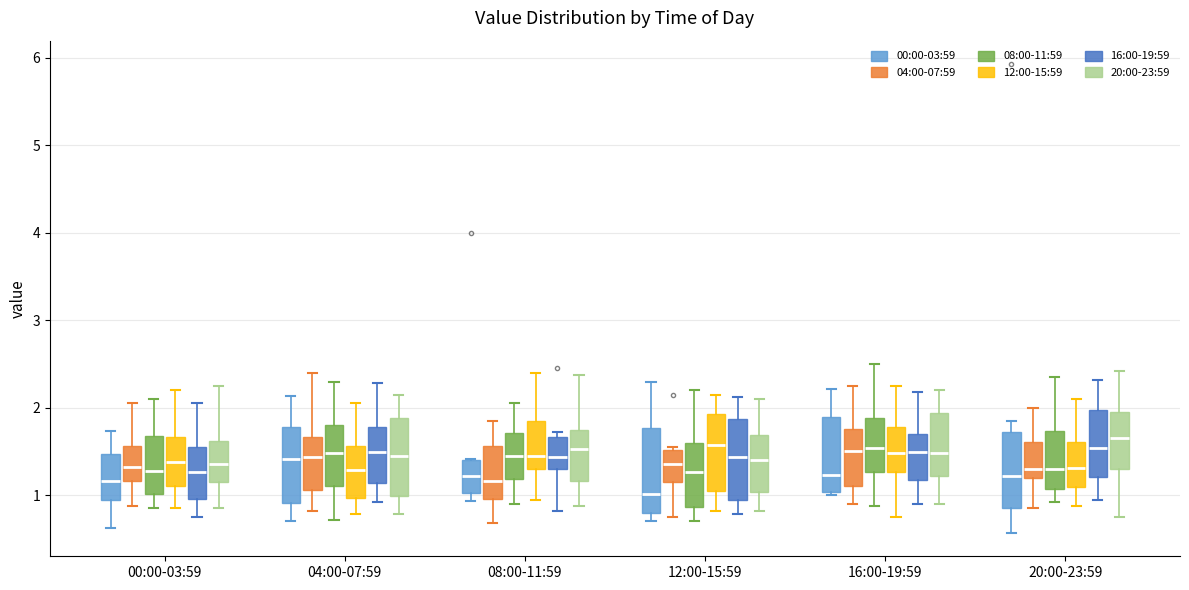

Which box's median line is the lowest?

12:00-15:59 (00:00-03:59)